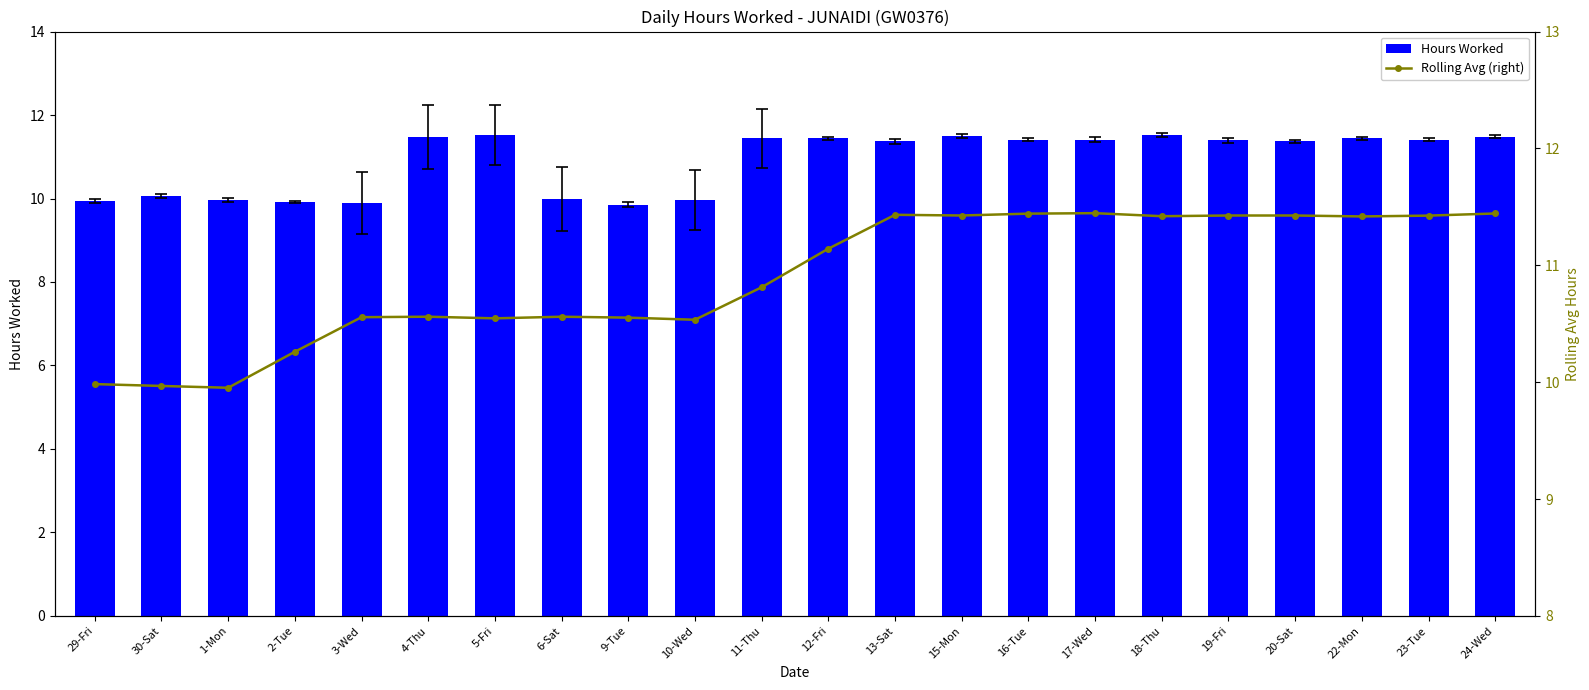

Reading left to right, transcribe all the data shown in this chart.

Hours Worked: 9.9	10.1	10.0	9.9	9.9	11.5	11.5	10.0	9.8	10.0	11.4	11.4	11.4	11.5	11.4	11.4	11.5	11.4	11.4	11.4	11.4	11.5
Rolling Avg (right): 10.0	10.0	10.0	10.3	10.6	10.6	10.5	10.6	10.6	10.5	10.8	11.1	11.4	11.4	11.4	11.4	11.4	11.4	11.4	11.4	11.4	11.4